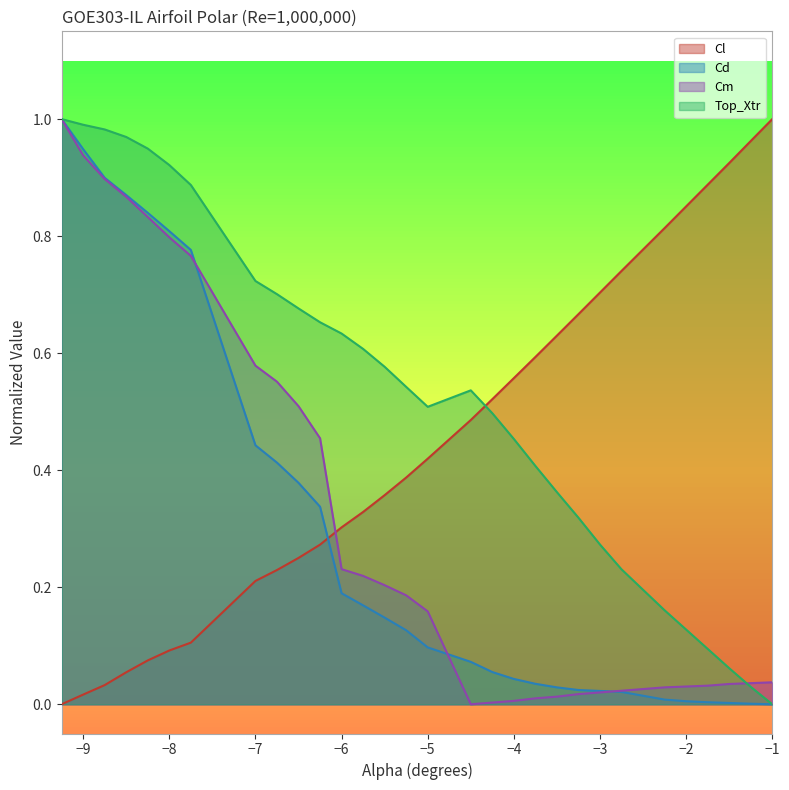

Which series has the largest total across all categories?

Top_Xtr